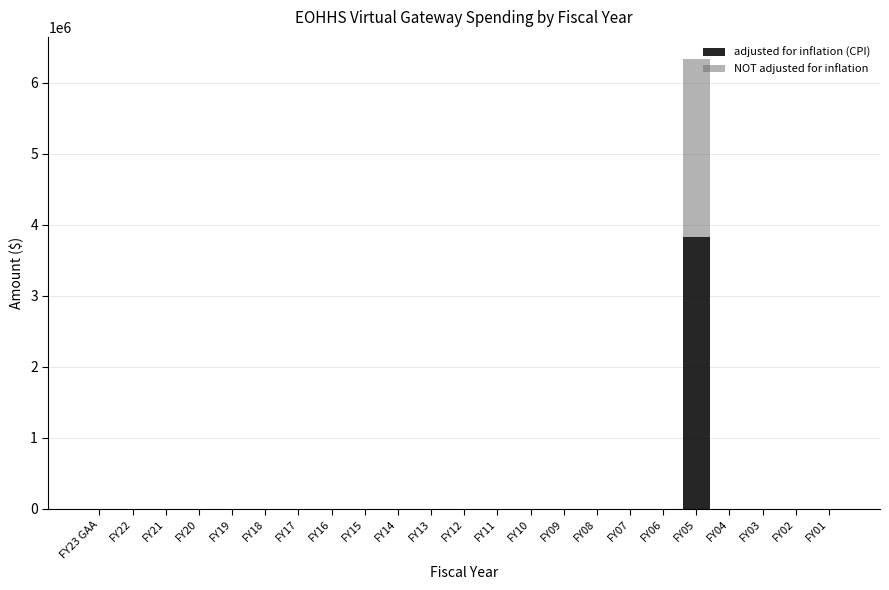

At which label does adjusted for inflation (CPI) reach its peak?

FY05